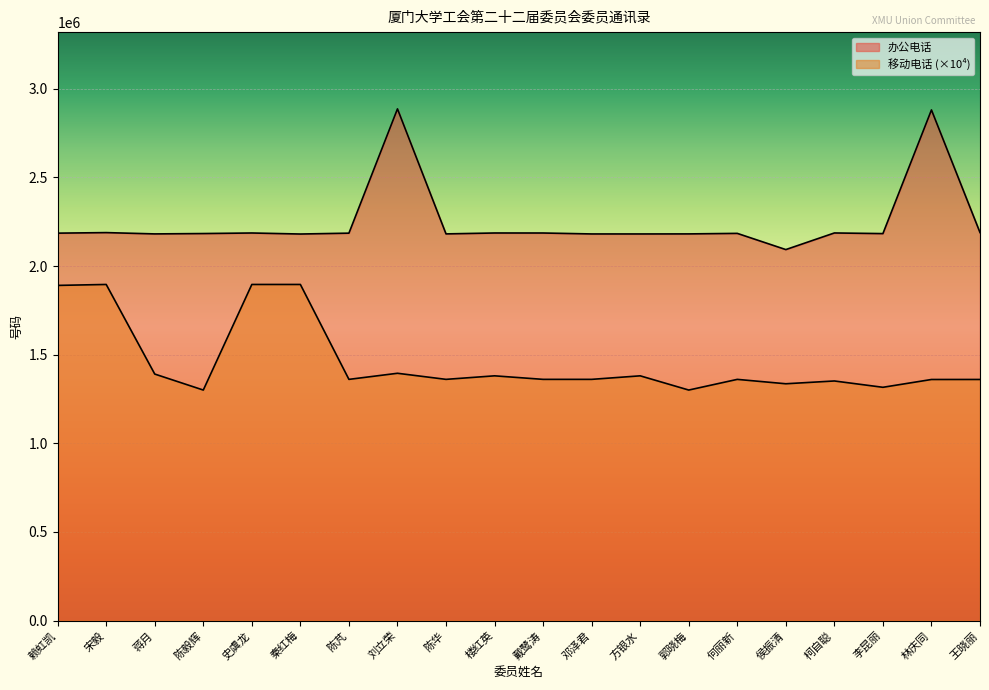

True or false: 办公电话 and 移动电话 cross at least once.

False